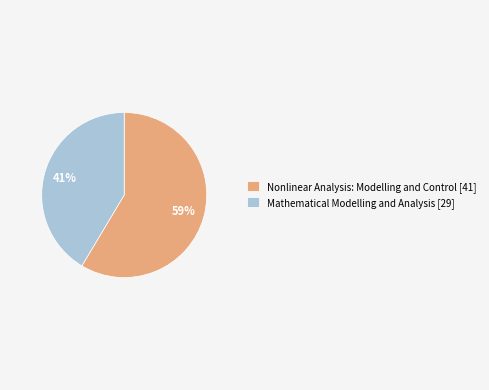

Do Nonlinear Analysis: Modelling and Control [41] and Mathematical Modelling and Analysis [29] together represent more than half of the pie?

Yes